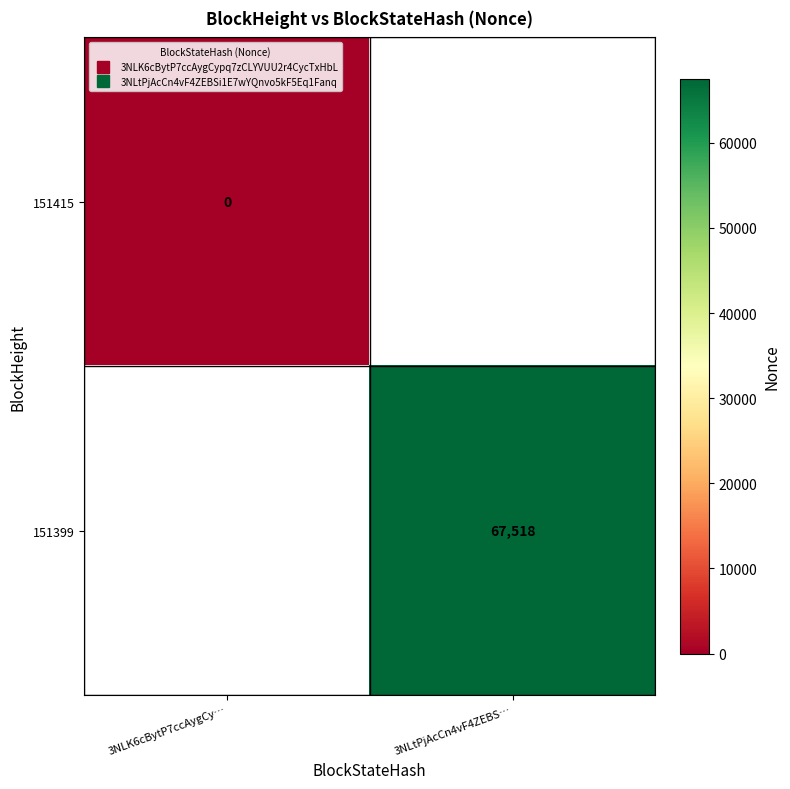

Count the number of data series in this chart.

2